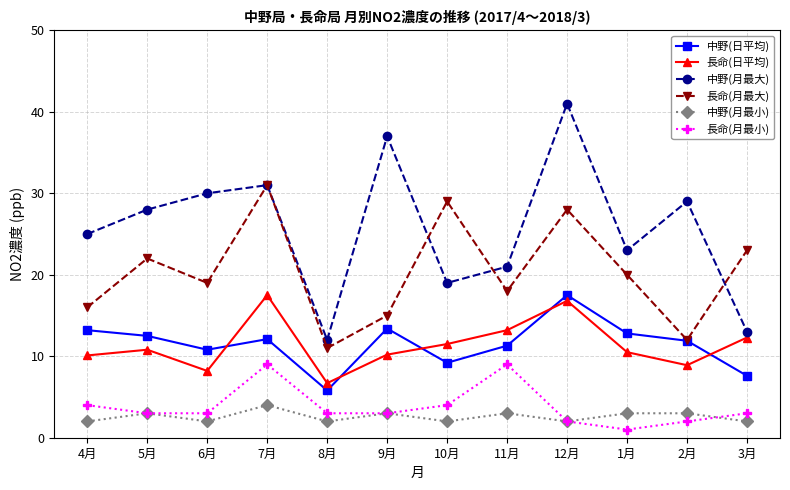

The 長命(月最小) series shows 0.9 at 5月. True or false?

False